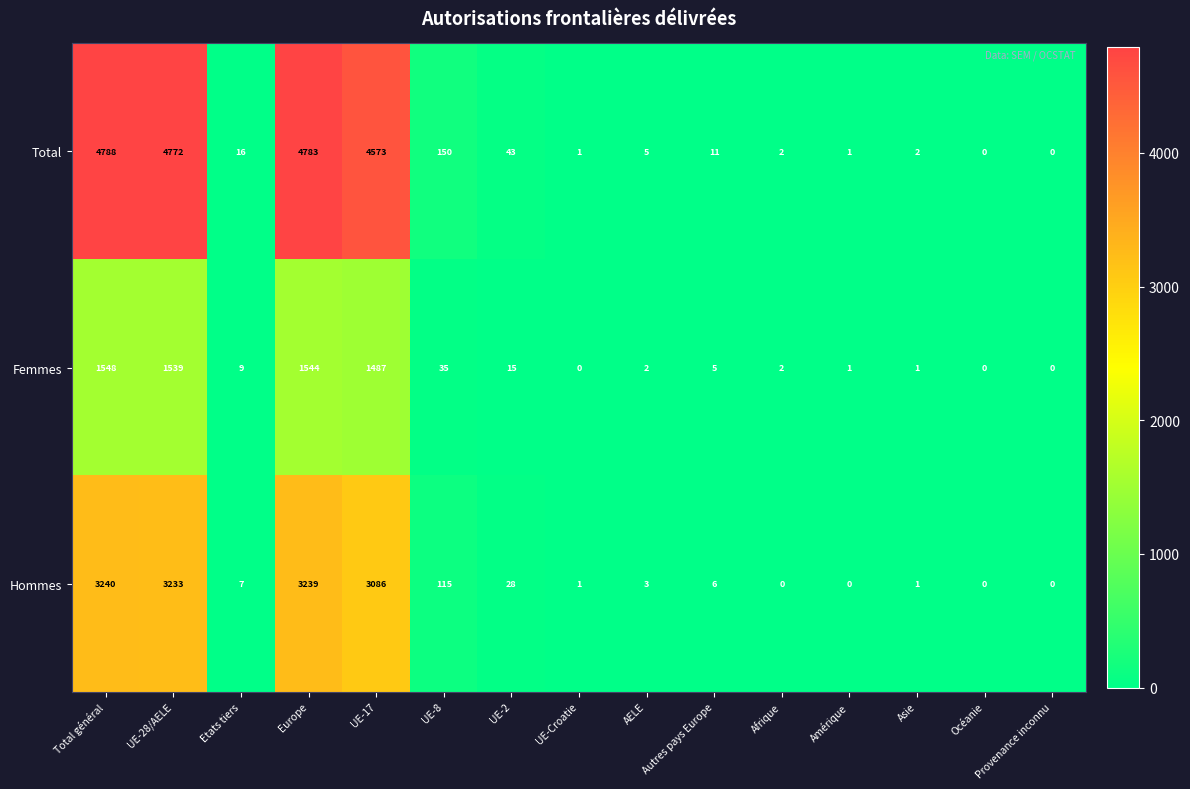

What is the sum of all Femmes values?

6188